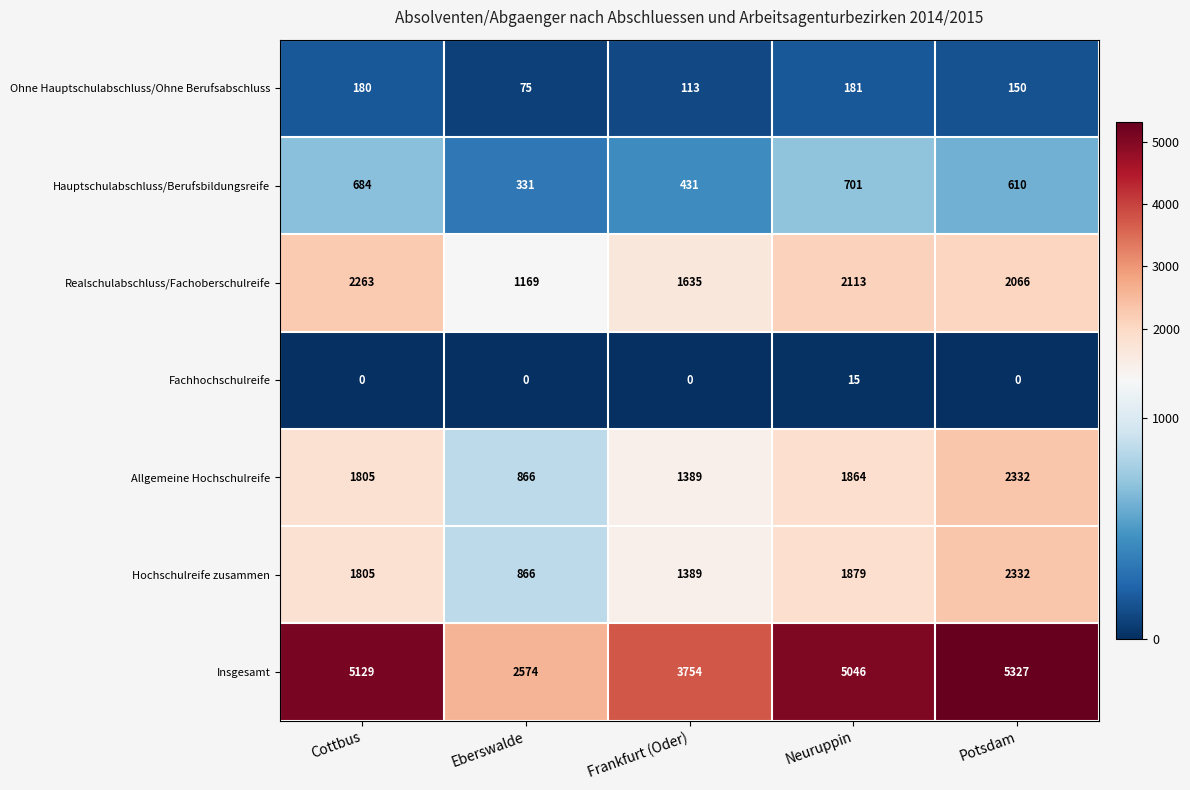

What is the sum of all Fachhochschulreife values?

15